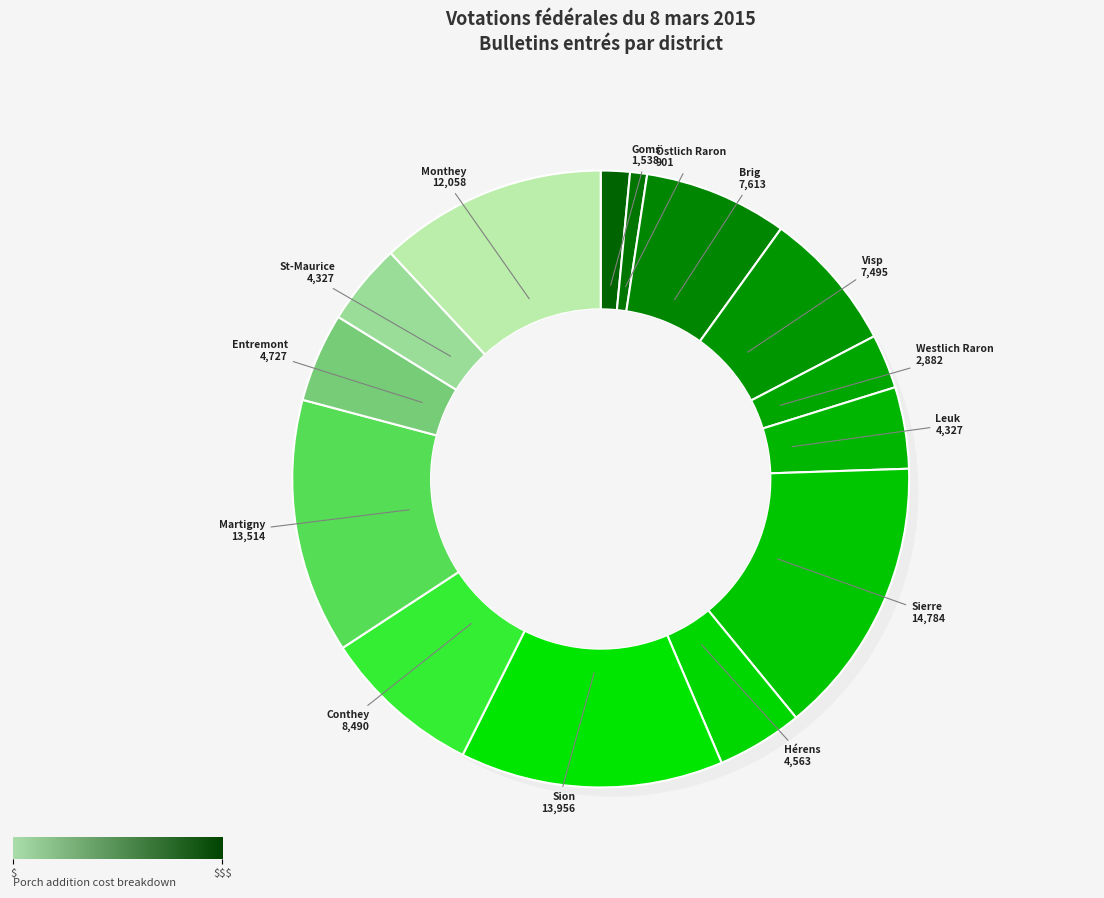

Which category has the biggest portion of the pie?

Sierre